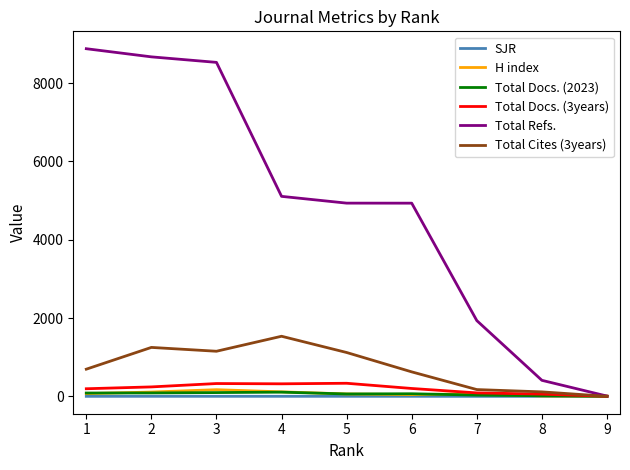

Between which two adjacent categories do Total Cites (3years) and H index first intersect?

8 and 9